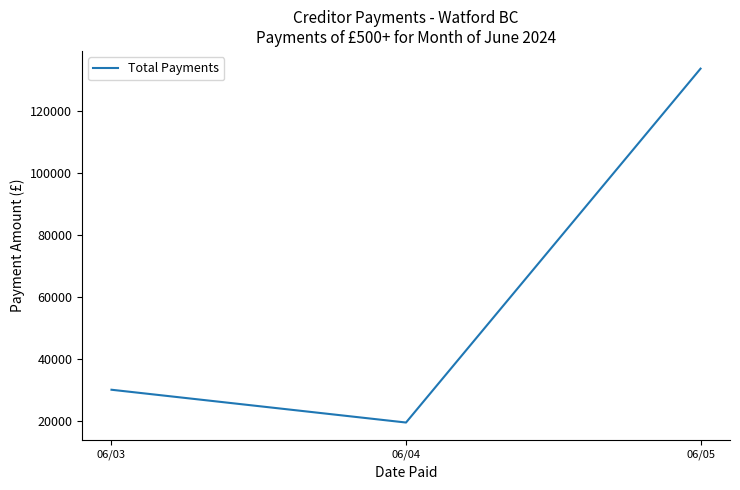

Which has a higher value, 06/04 or 06/03?

06/03